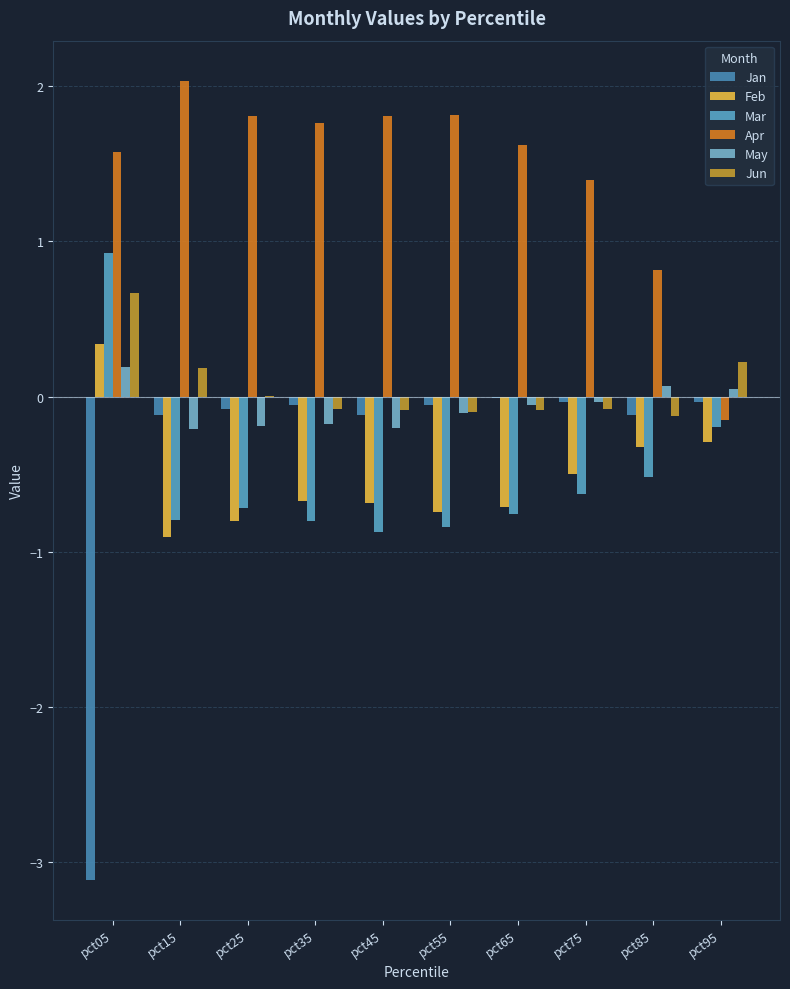

What is the spread (max minus min) of values at pct95?

0.5